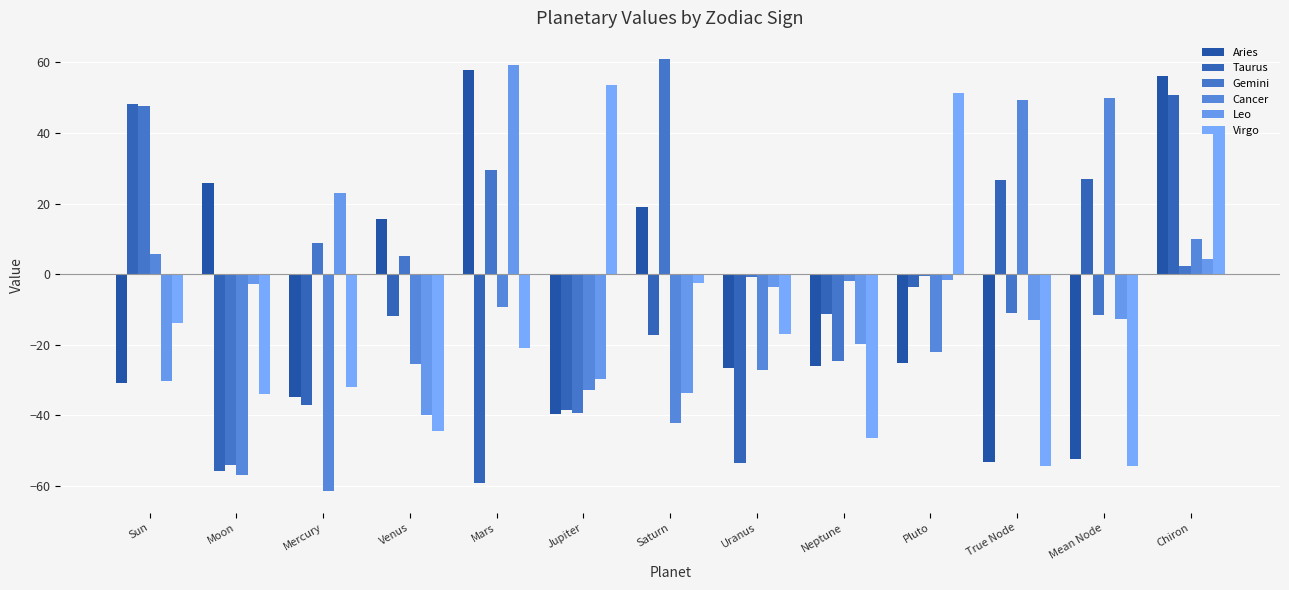

Count the number of categories in the chart.

13